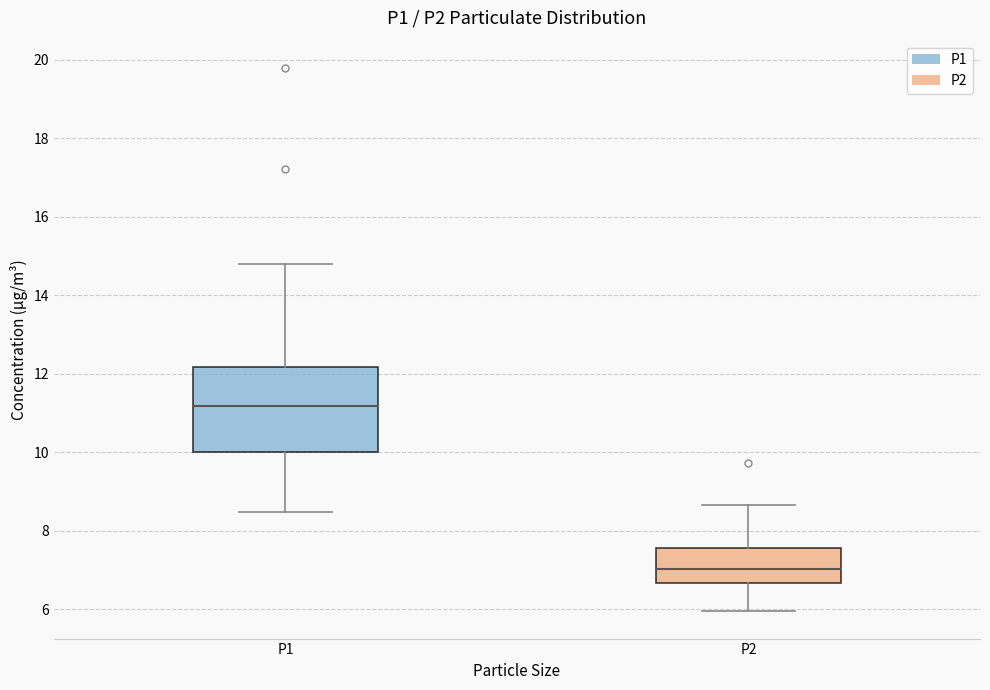

Where is the lower edge of the box for P2 on the y-axis? The values are not printed on the chart, so give them approximately, as read against the axis.

6.6